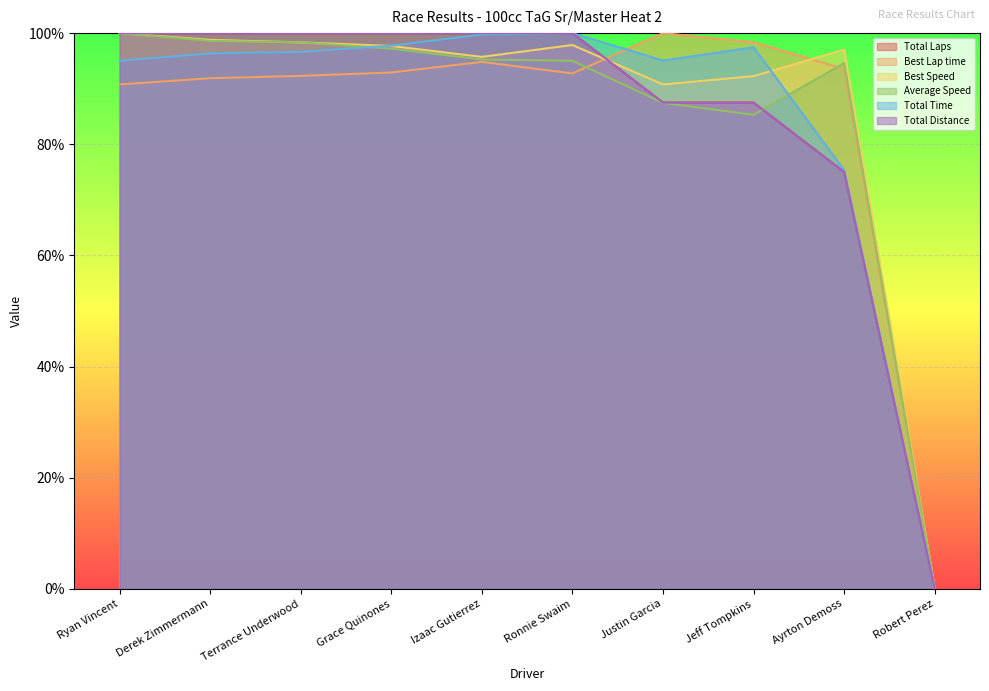

Which series ends up on top after the final intersection of Total Time and Average Speed?

Average Speed